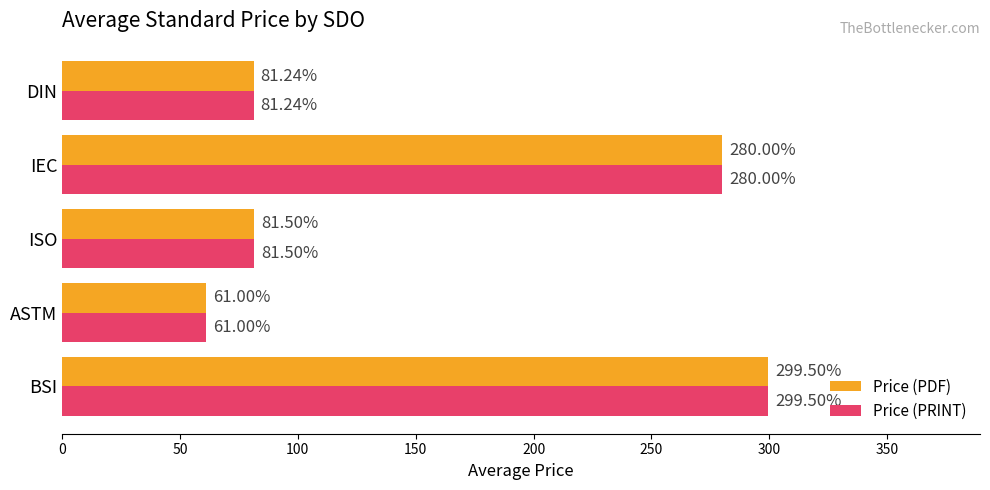

At which label does Price (PDF) reach its peak?

BSI